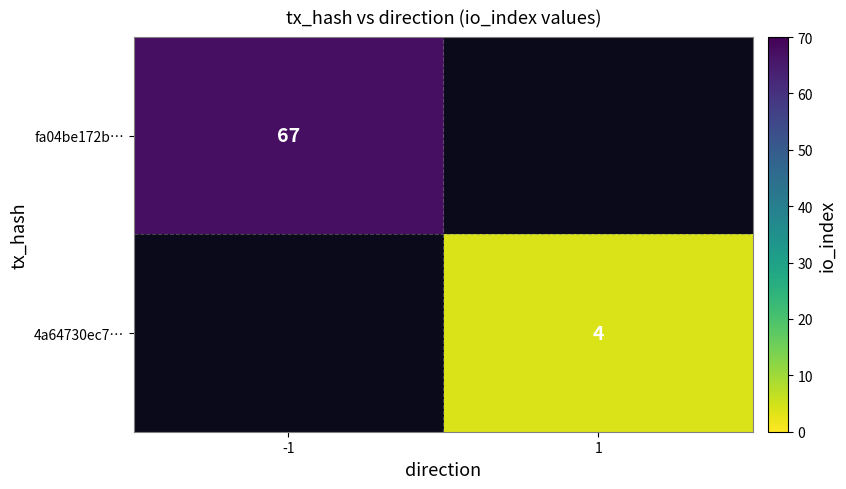

The value of fa04be172b… at -1 is 92. True or false?

False